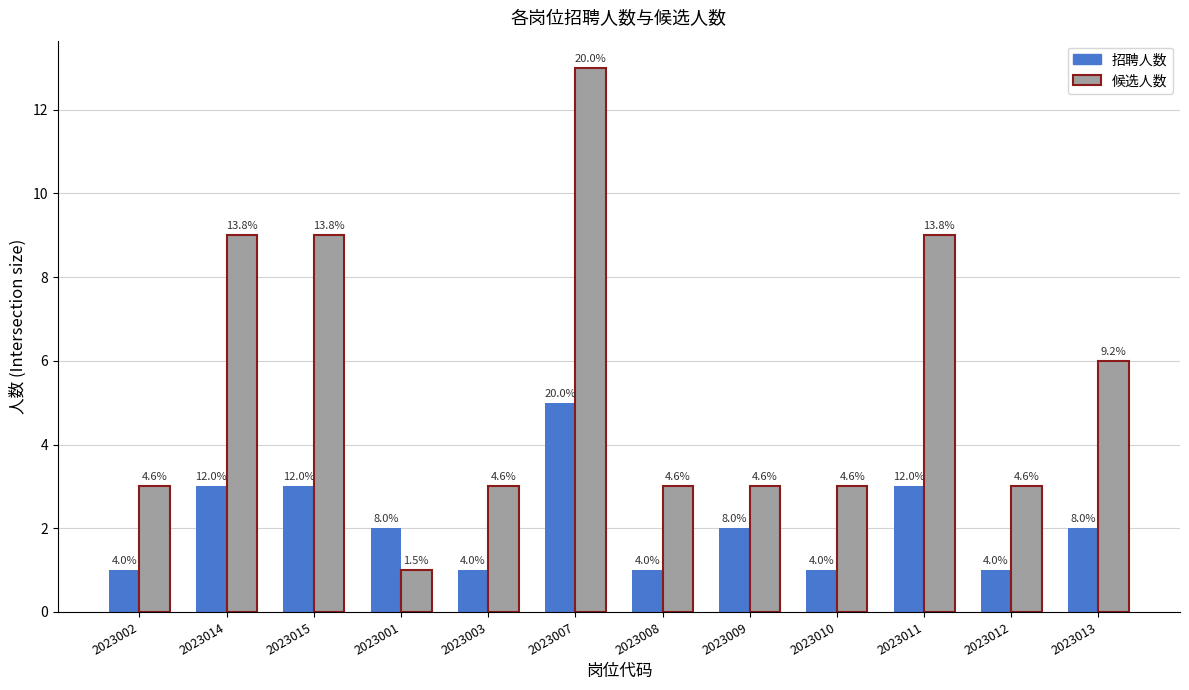

How many bars are there in each group?

2